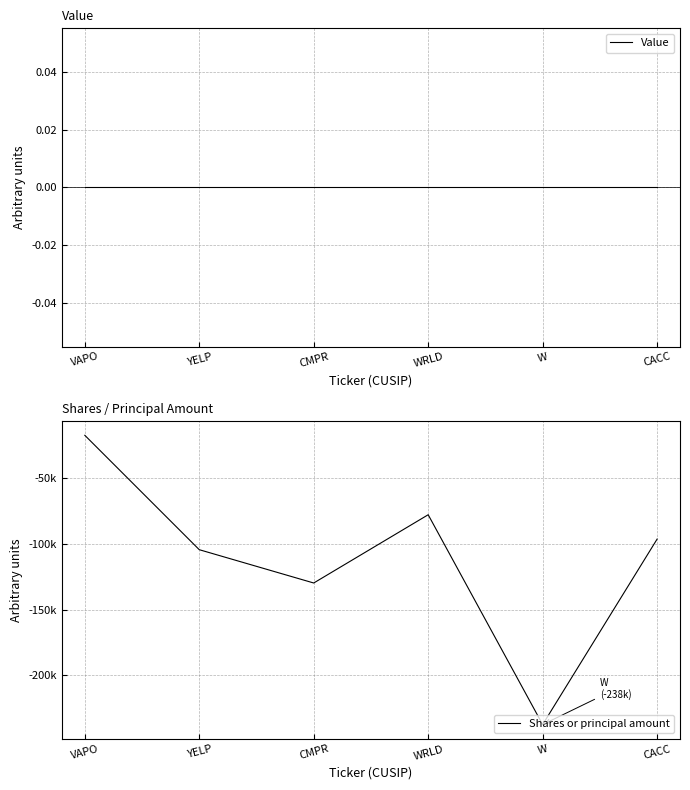

The value of Shares or principal amount at WRLD is -77650. True or false?

True